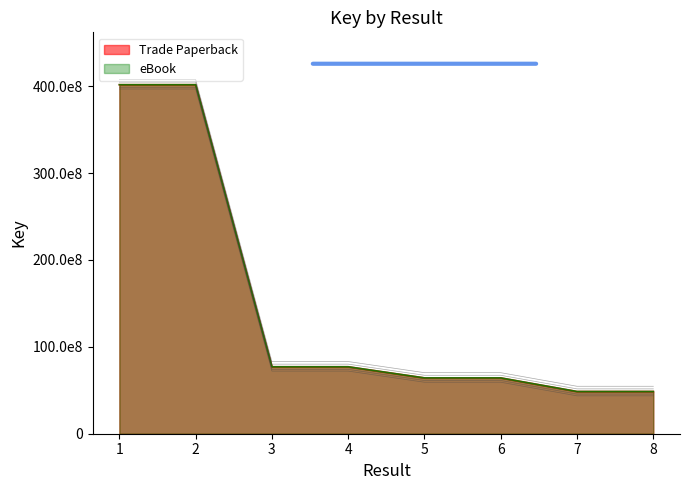

True or false: eBook has a value of 77057858 at 3.

True